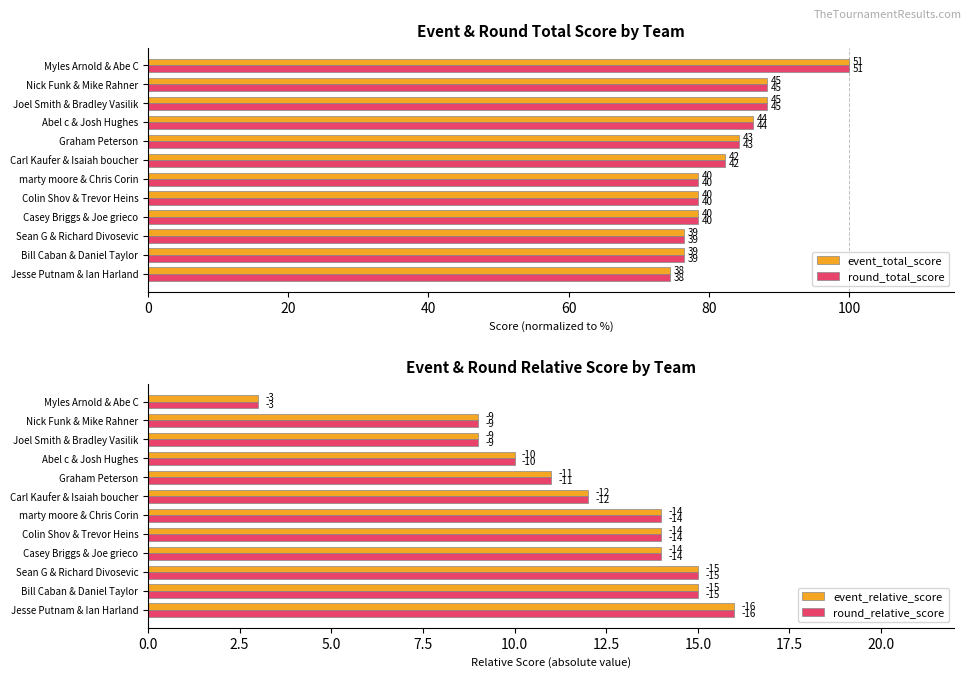

How many values in the round_relative_score series exceed 14?

3